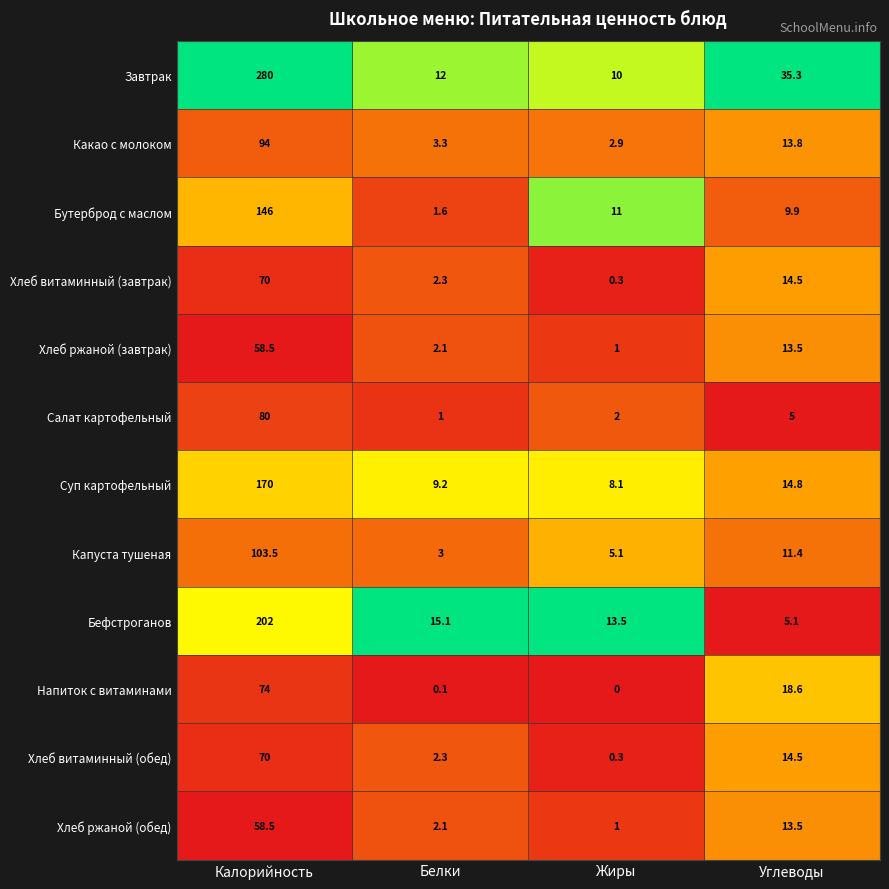

What value does the Какао с молоком series have at Калорийность?

94.0